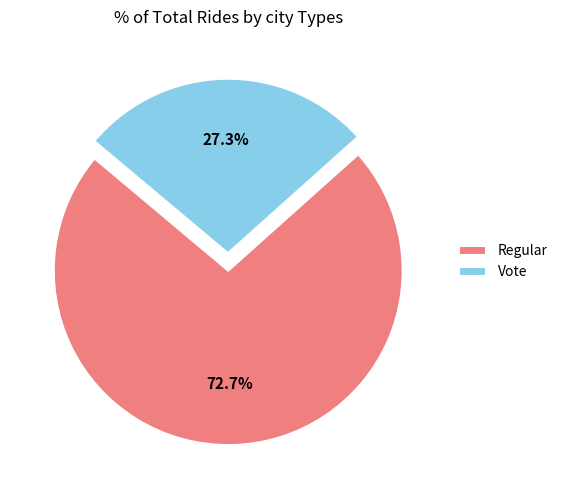

Count the number of slices in the pie.

2